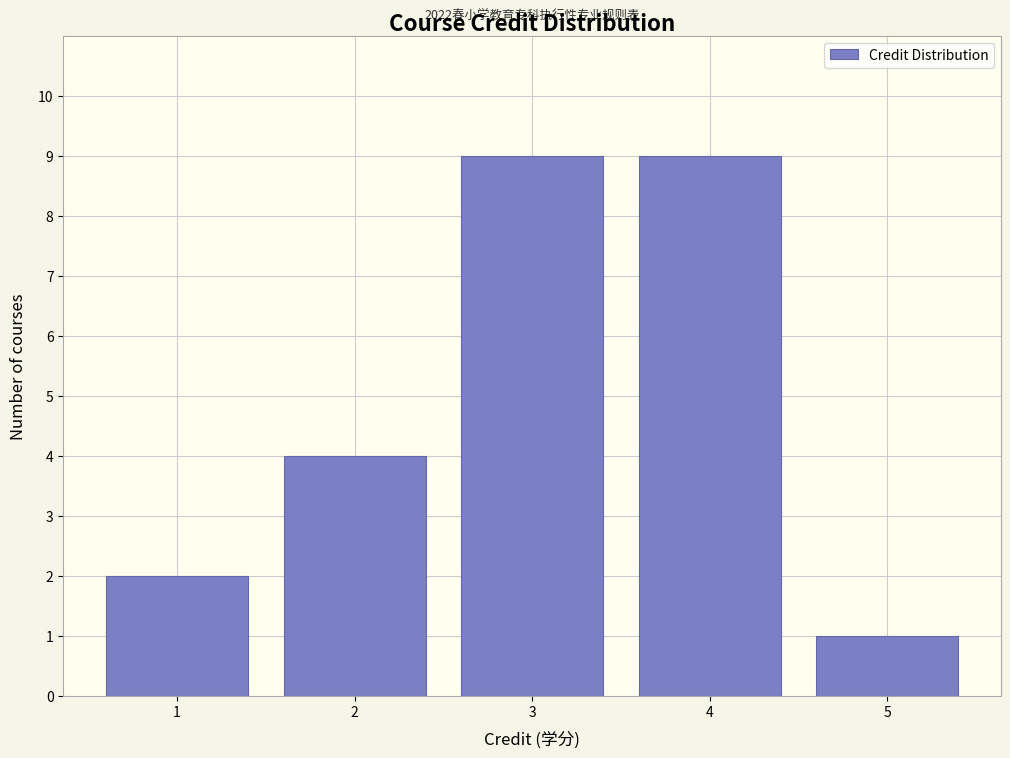

Reading left to right, what are all the values shown in this chart?

1=2	2=4	3=9	4=9	5=1